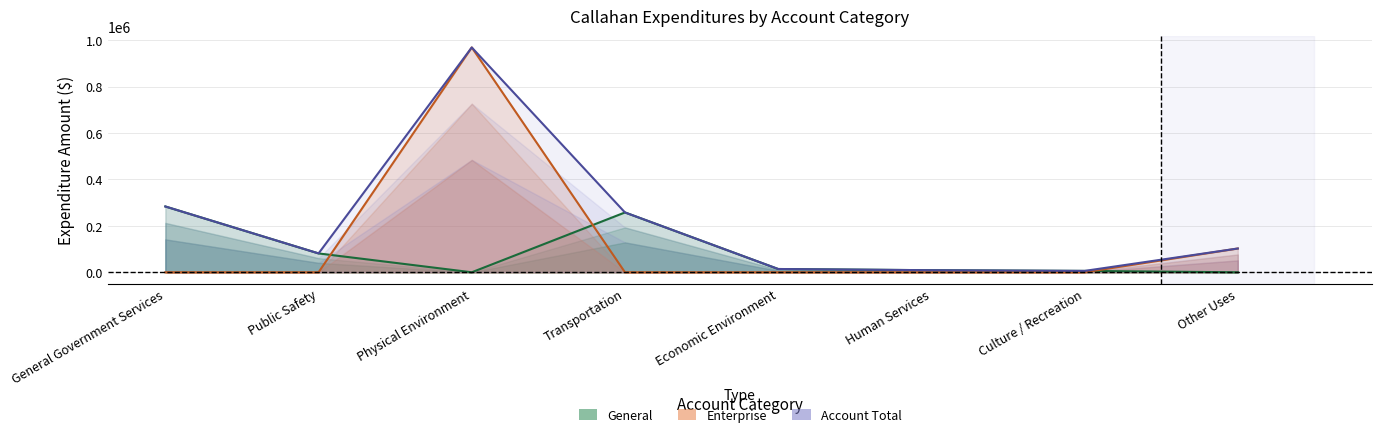

How many data points does each series have?

8